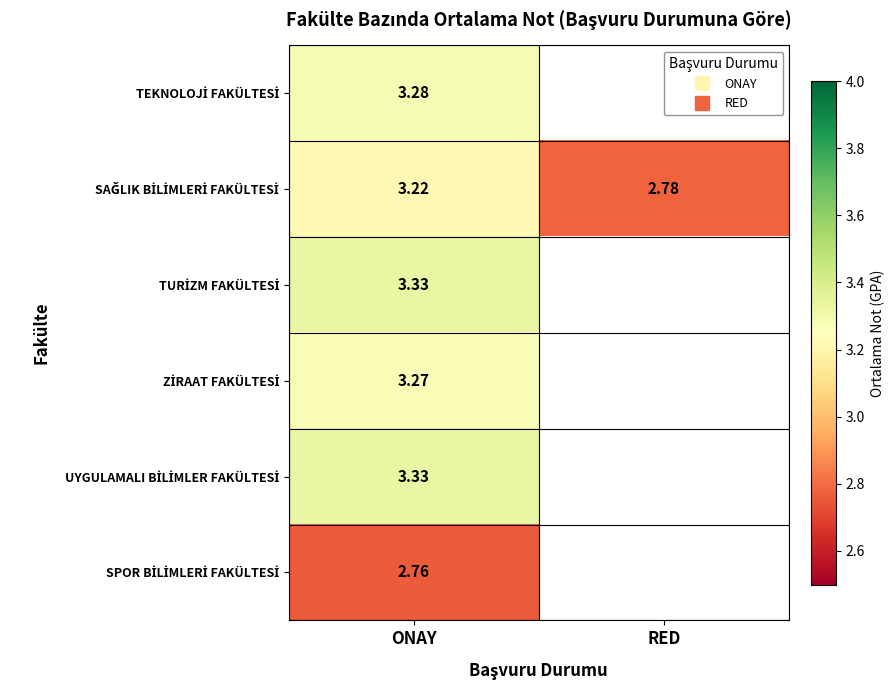

At which category does the chart reach its peak across all series?

ONAY